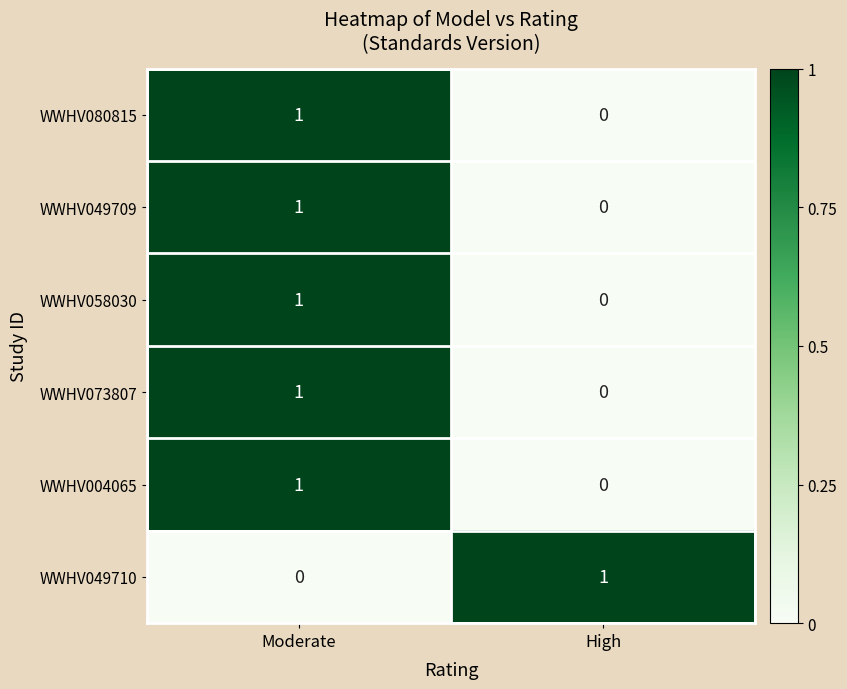

List the labels in order of WWHV080815 value, largest first.

Moderate, High